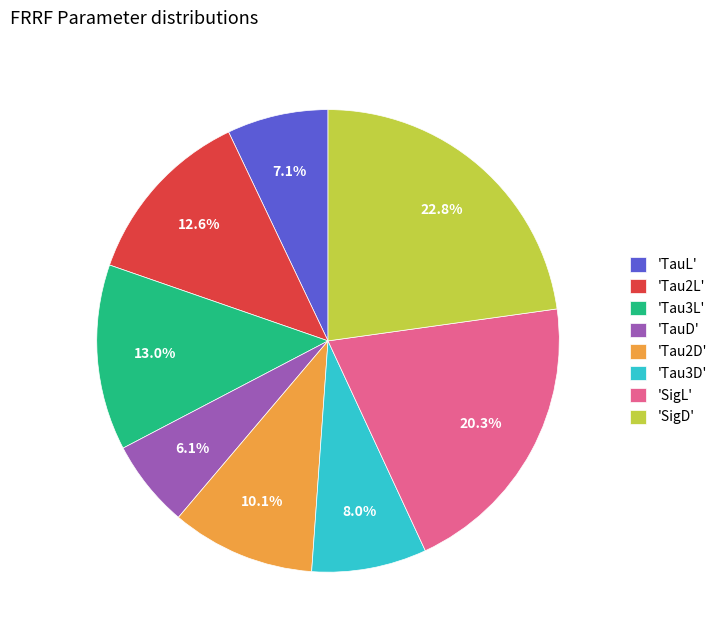

Between 'Tau2L' and 'Tau3D', which is larger?

'Tau2L'